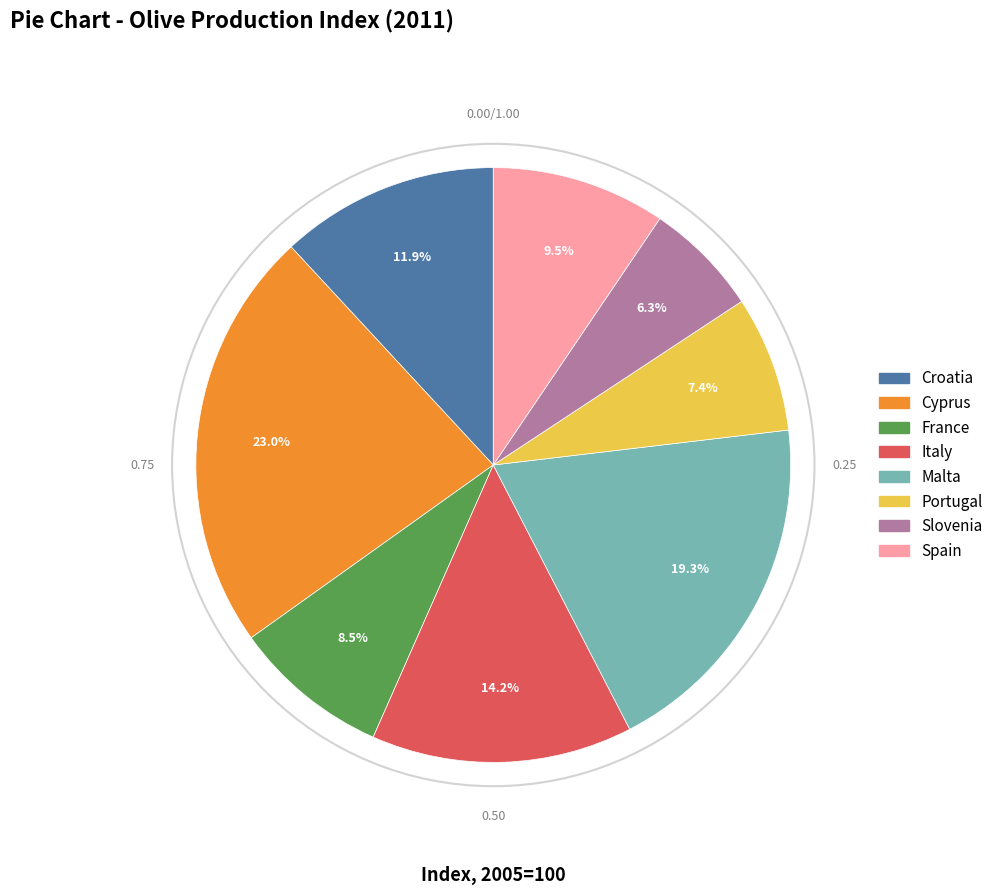

Count the number of slices in the pie.

8